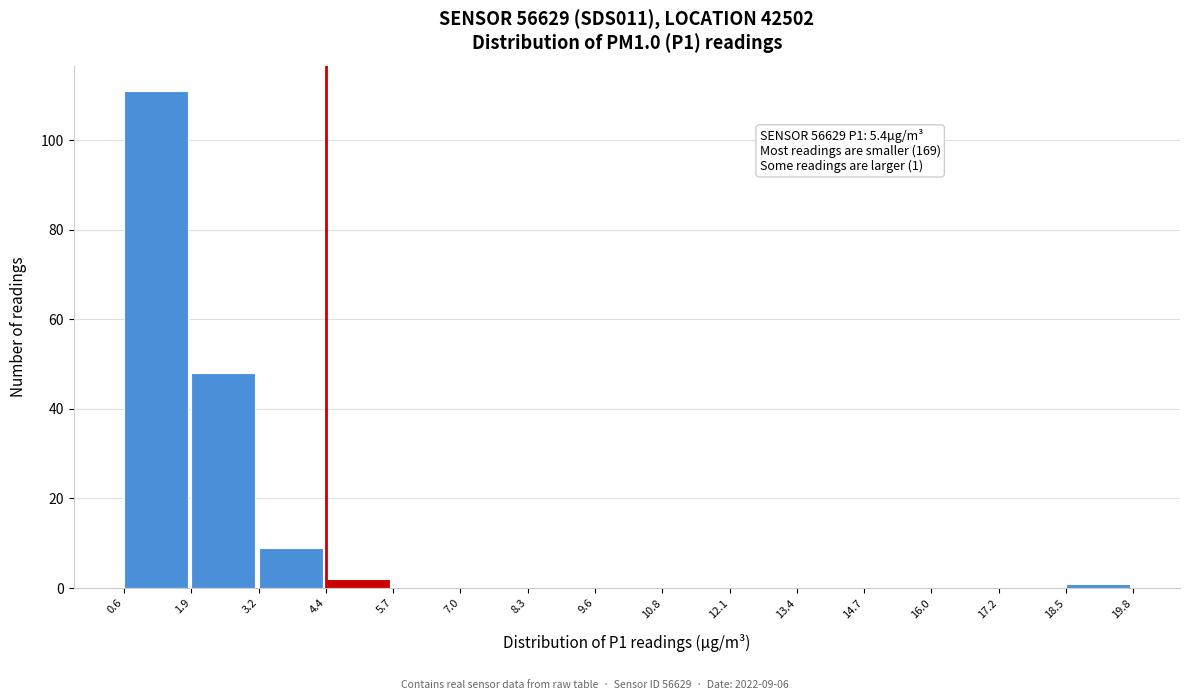

Which range on the x-axis has the tallest bar?

0.6 to 1.9